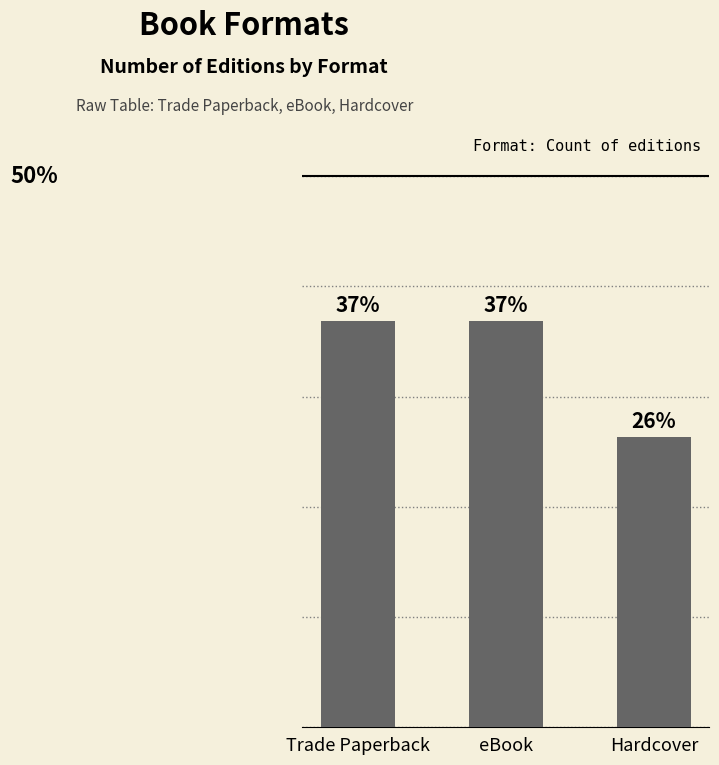

Where does the data first go above 36?

Trade Paperback